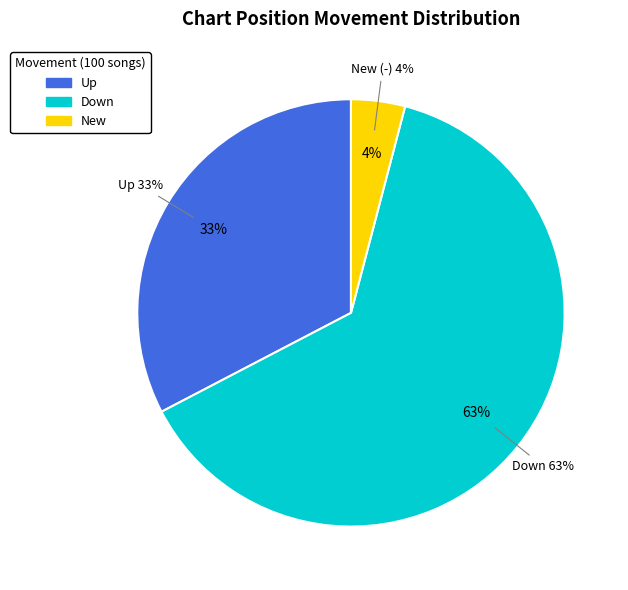

Rank the categories by value from highest to lowest.

down, up, new